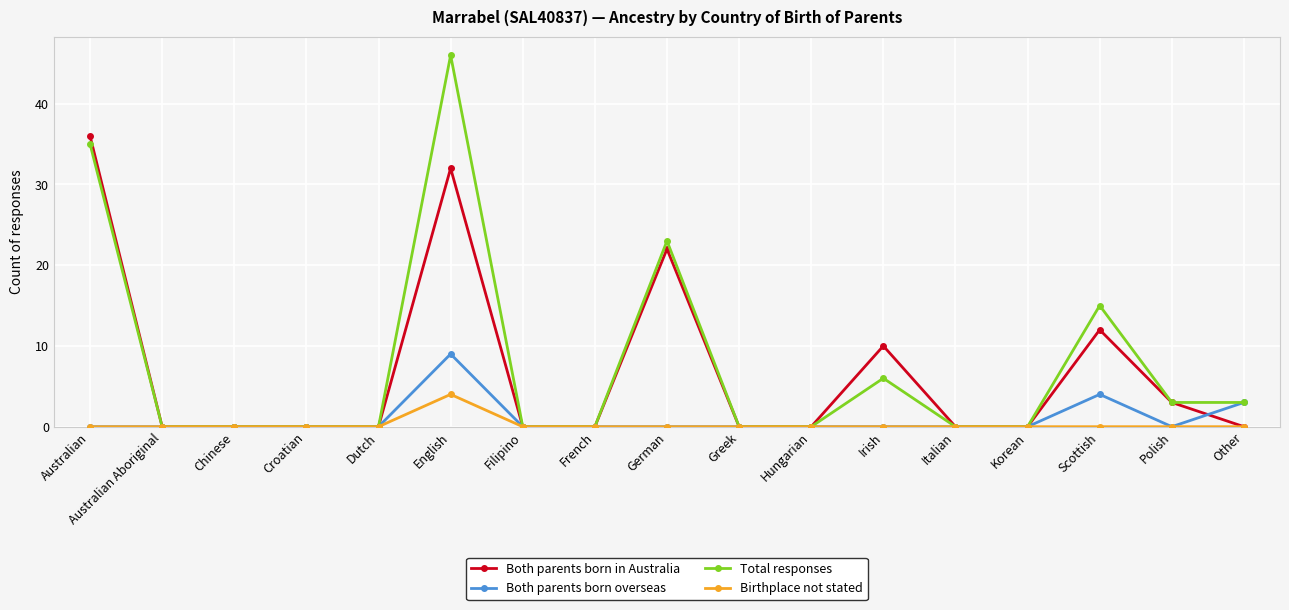

Rank the series by their maximum value, from lowest to highest.

Birthplace not stated, Both parents born overseas, Both parents born in Australia, Total responses